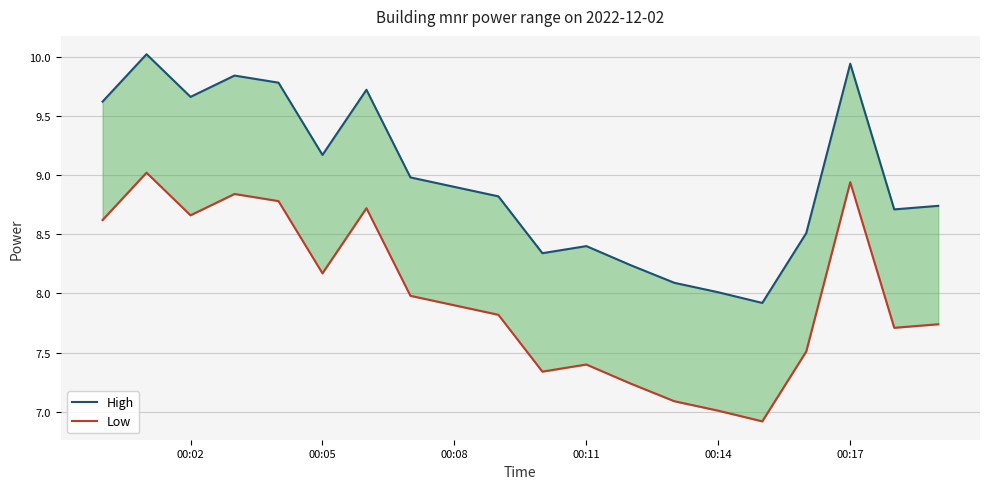

How many lines are shown in the chart?

2